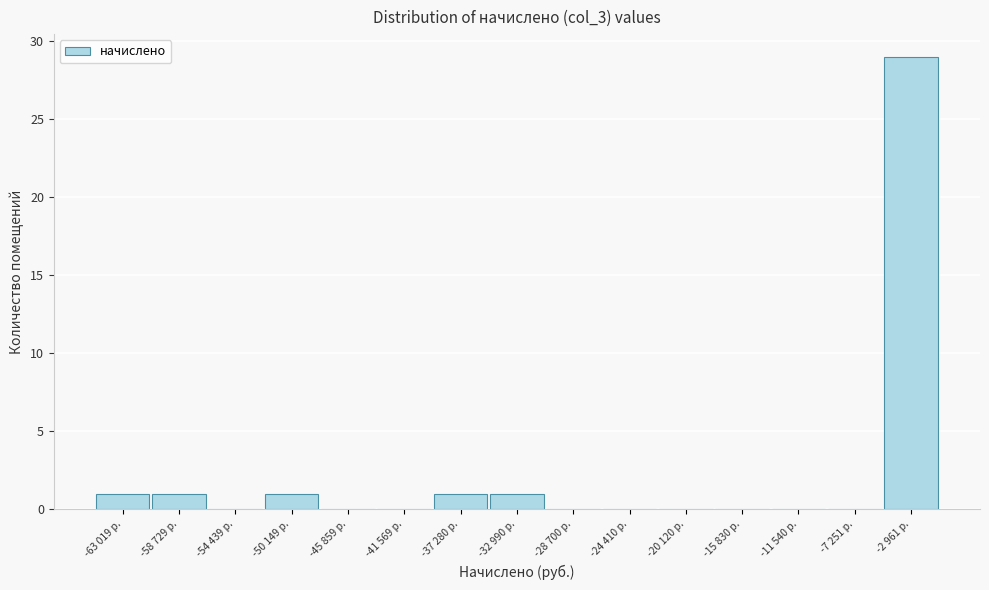

Which has a higher value, -50 149 р. or -2 961 р.?

-2 961 р.